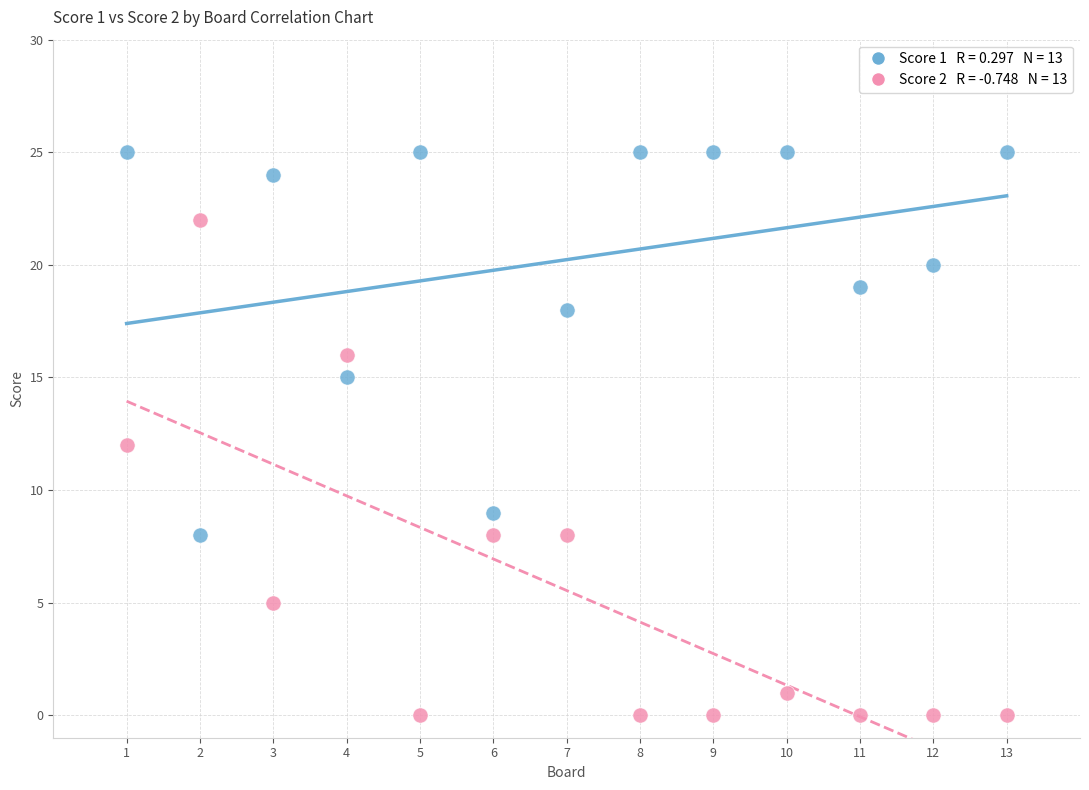

Across all data points, what is the range of X values (max minus min)?

12